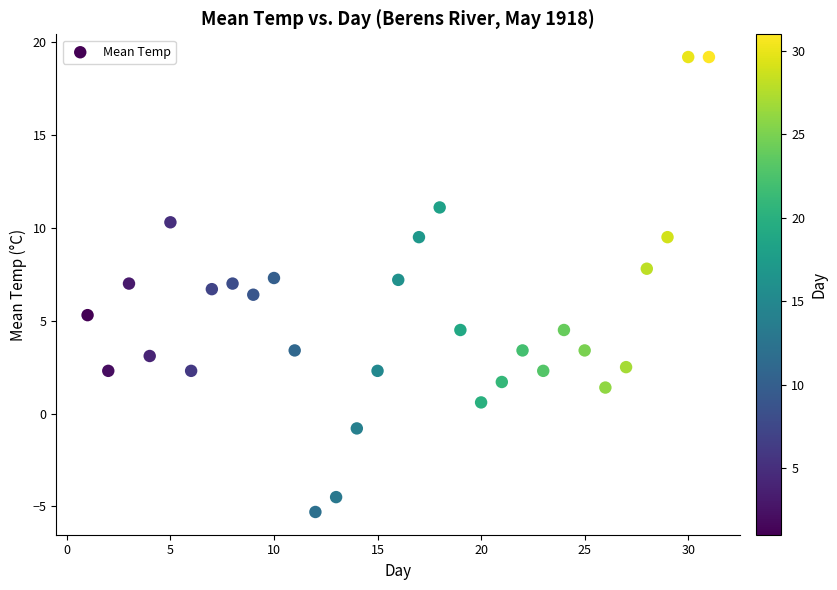

What Y value in the scatter plot is closest to 6?

6.4